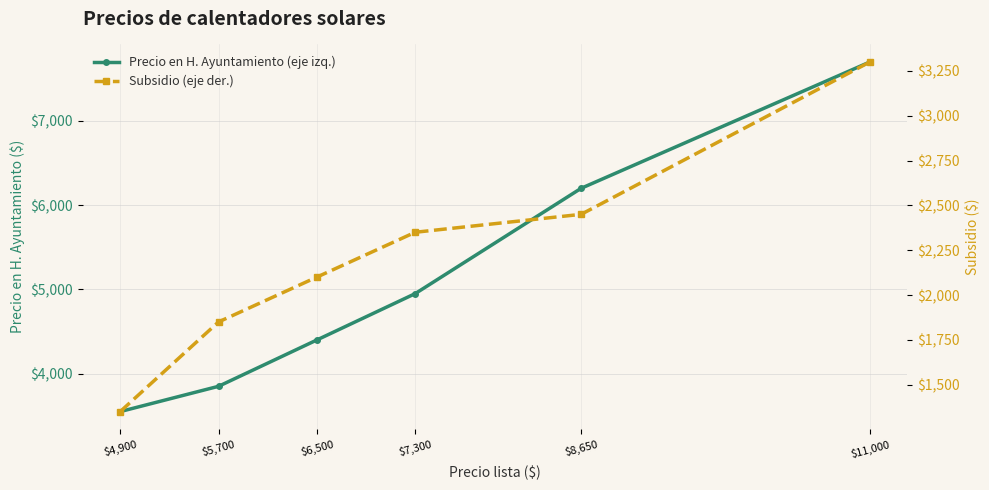

What is the sum of the Subsidio (eje der.) values at $8,650 and $11,000?

5750